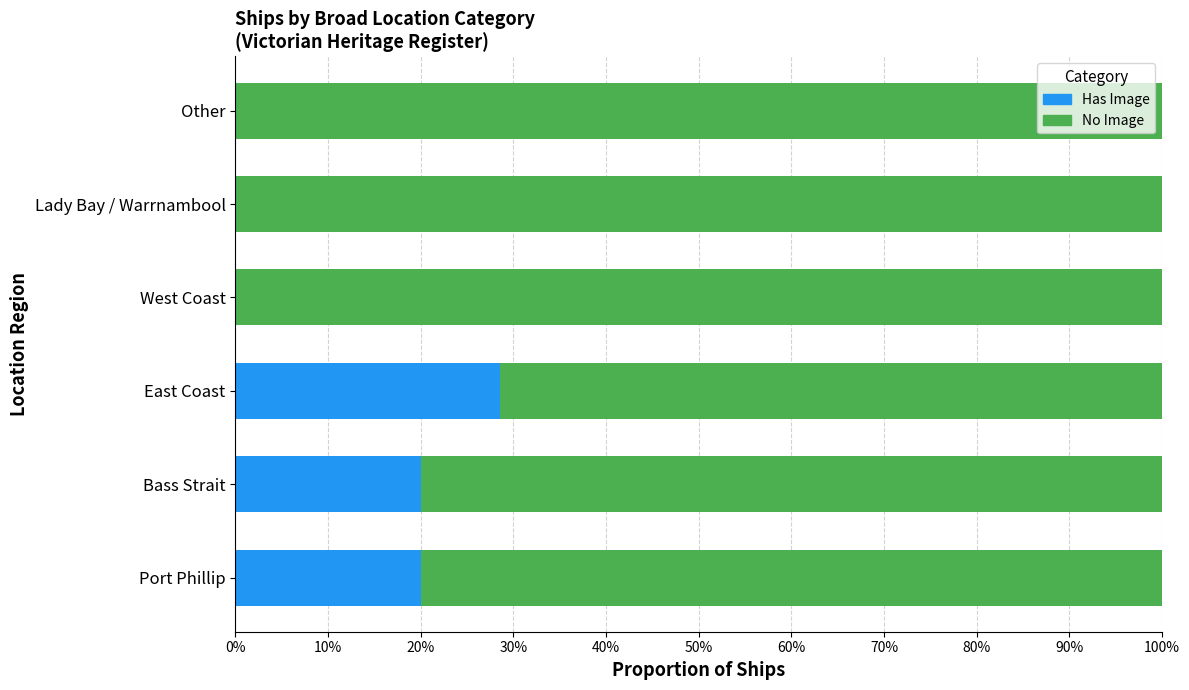

Count the number of data series in this chart.

2